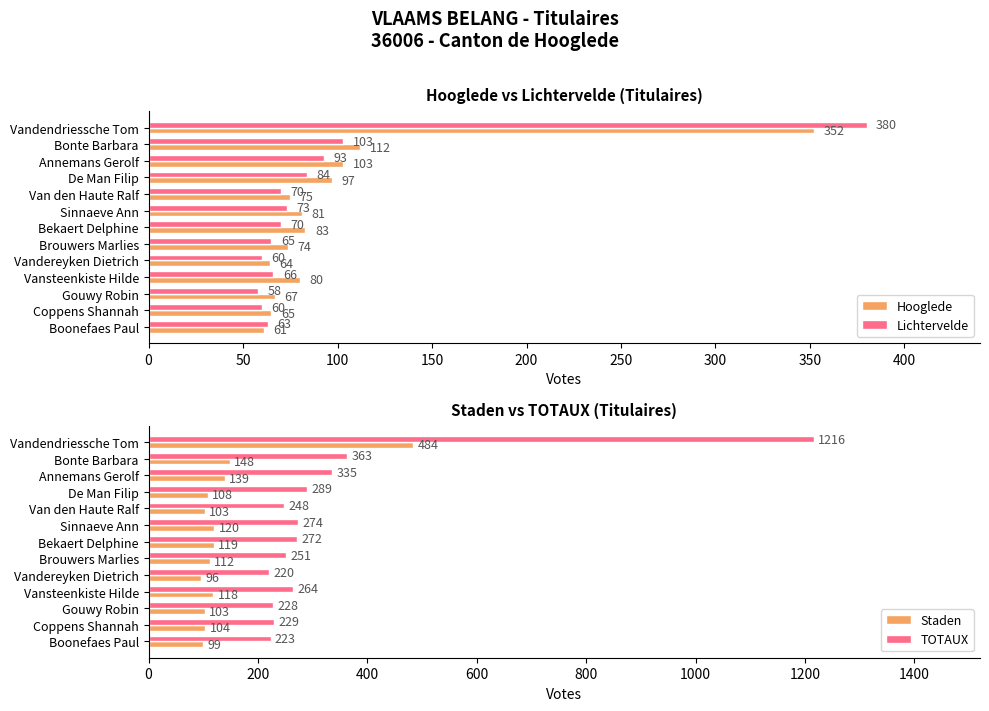

Read the Hooglede value at Brouwers Marlies, to the nearest 5.

75